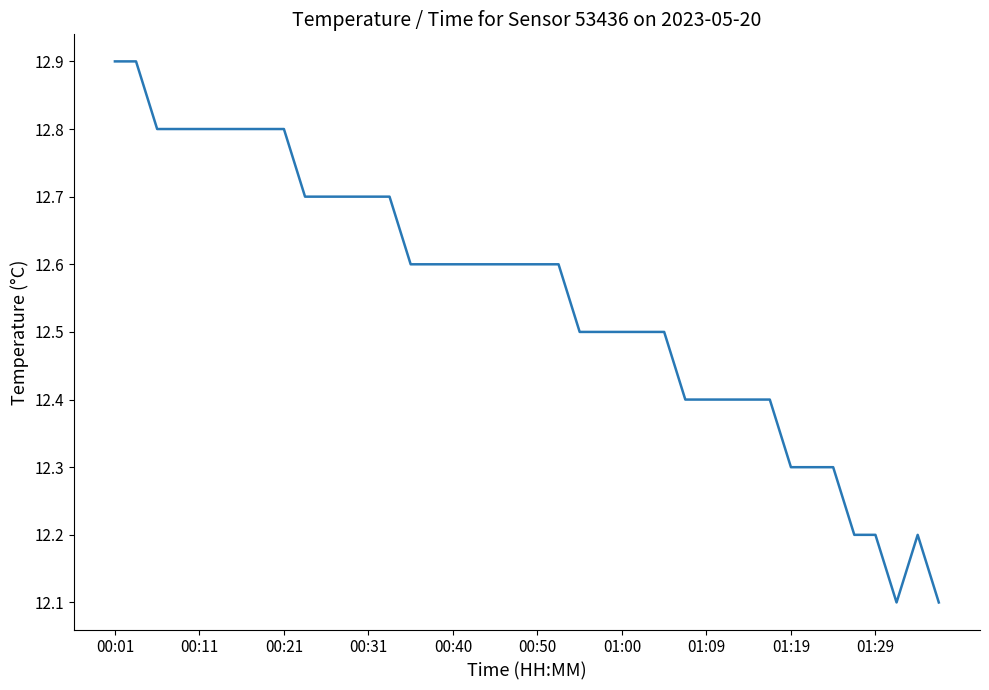

What is the difference between the maximum and minimum values?

0.8